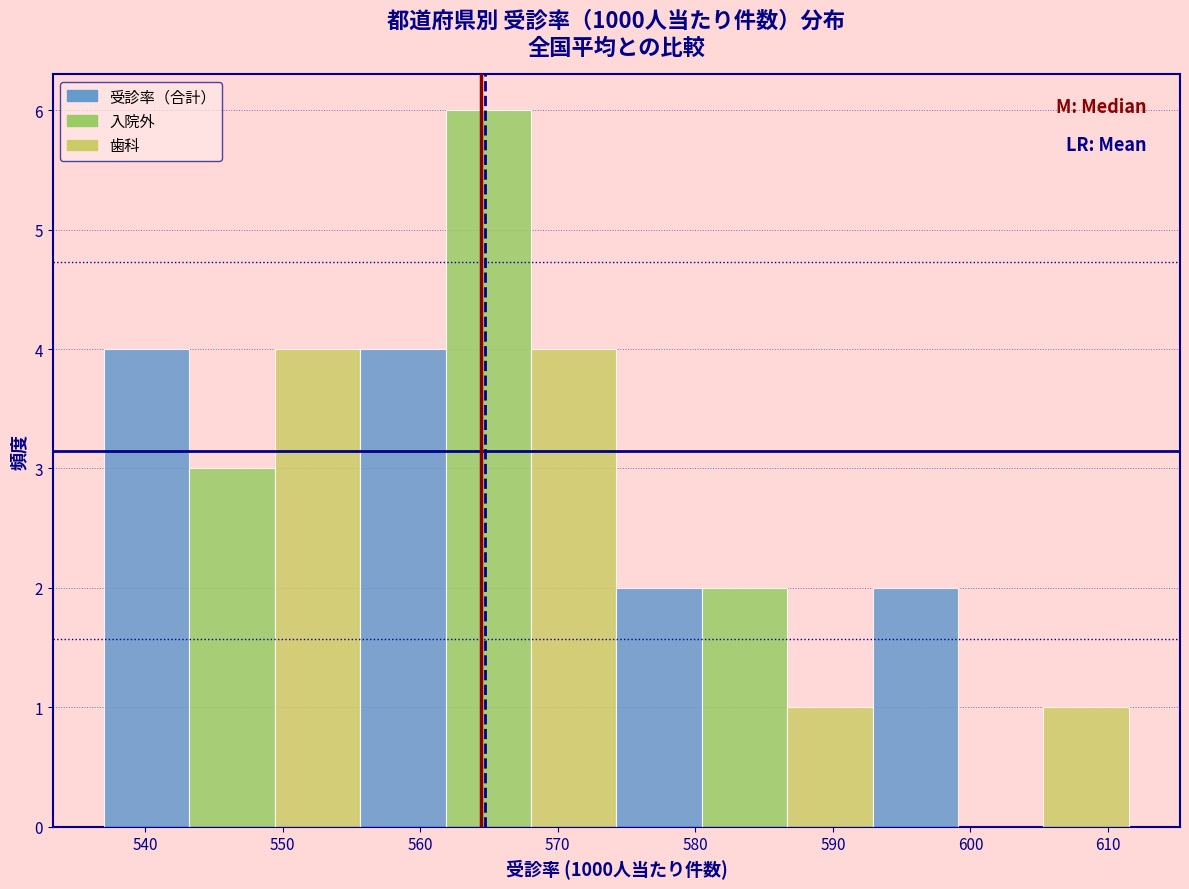

Reading left to right, list every bar in this chart as the range it spans on the x-axis followed by its height. Neither the bar edges nor the heights are printed on the chart, so give them approximately, as read against the axes.

537 to 543: 4
543 to 549: 3
549 to 556: 4
556 to 562: 4
562 to 568: 6
568 to 574: 4
574 to 580: 2
580 to 587: 2
587 to 593: 1
593 to 599: 2
599 to 605: 0
605 to 612: 1